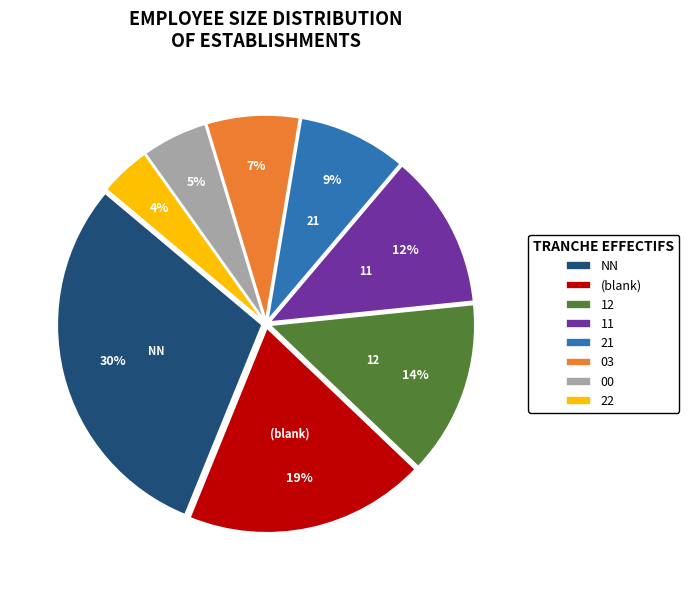

To the nearest percent, what is the combined percentage of 11 and 22?

16%